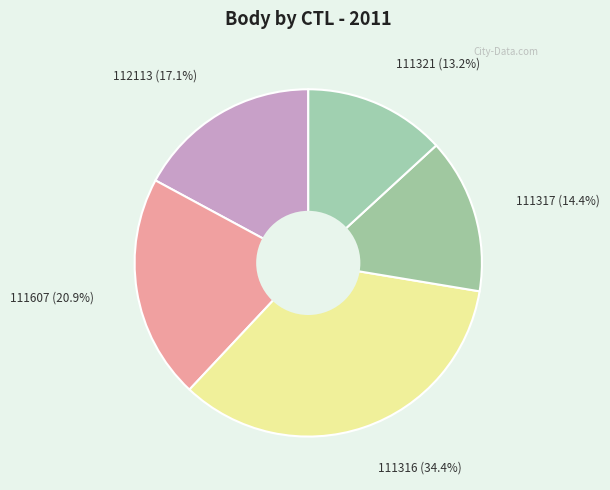

Rank the categories by value from lowest to highest.

111321, 111317, 112113, 111607, 111316